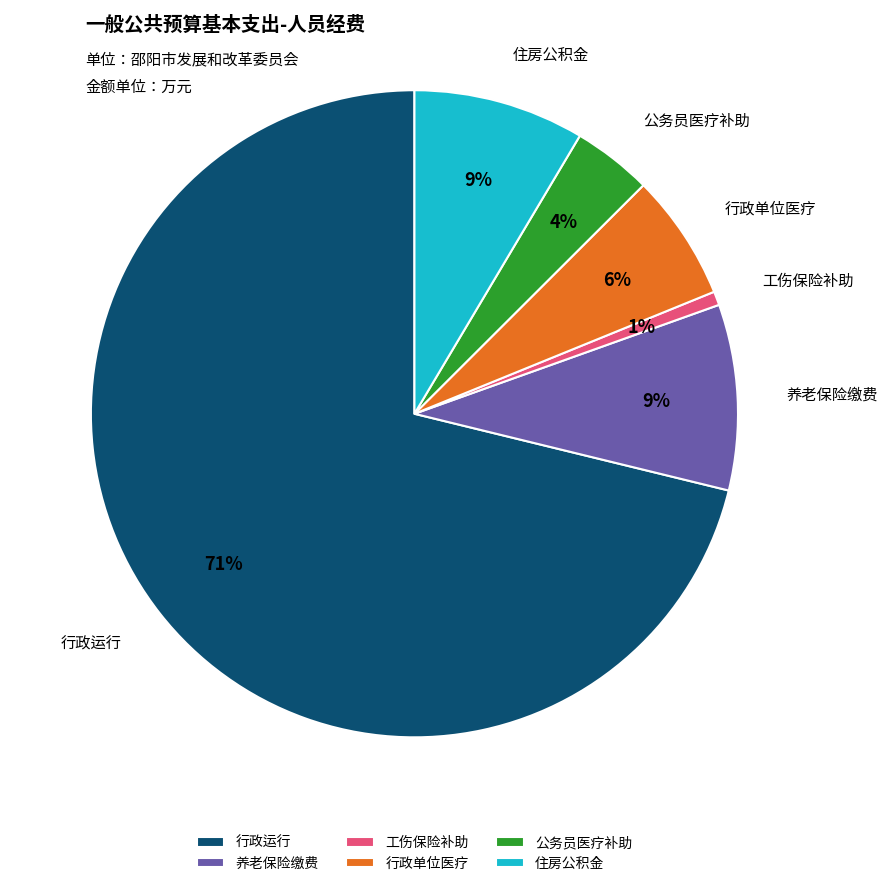

Does 工伤保险补助 account for over 50% of the chart?

No